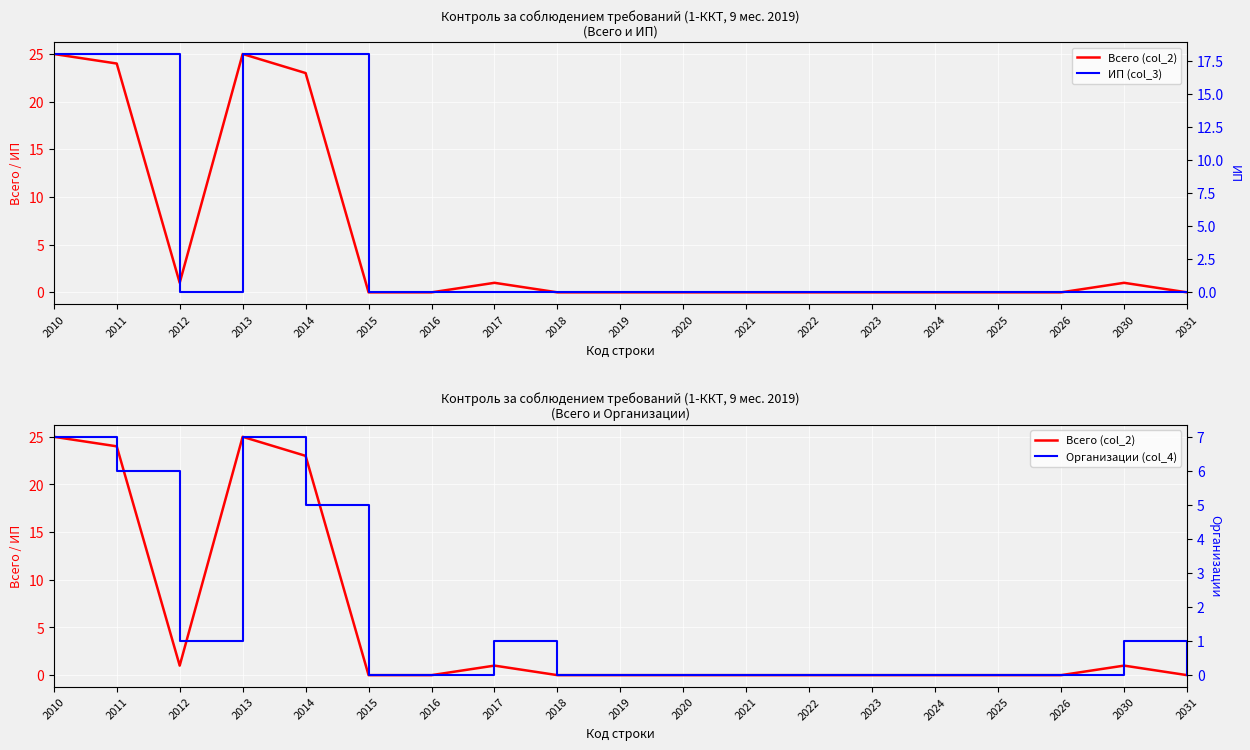

How many lines are shown in the chart?

3